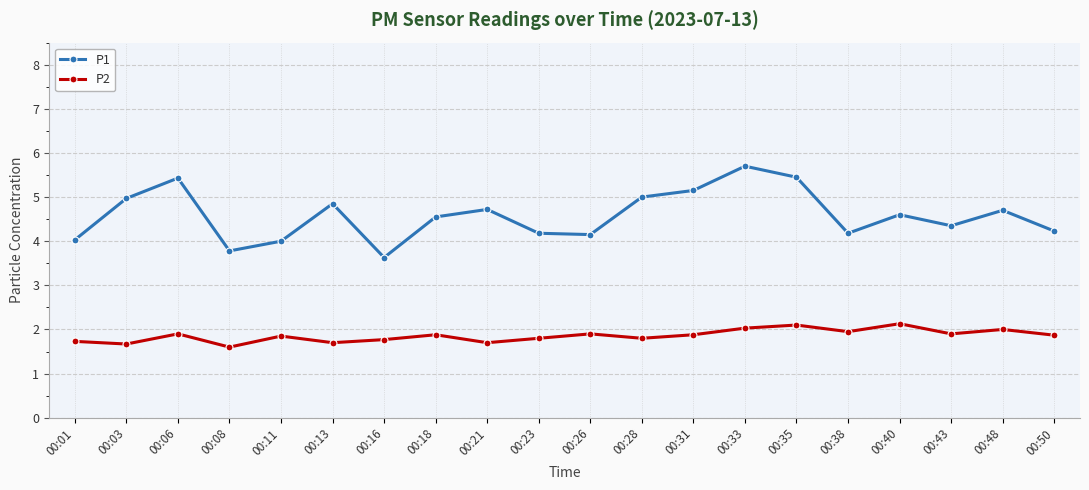

Is this an area chart (filled region under the line)?

No